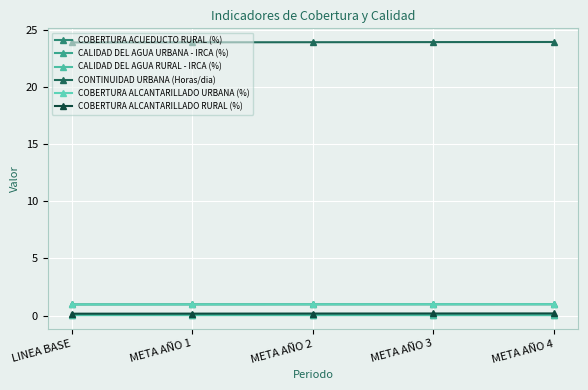

Is this an area chart (filled region under the line)?

No